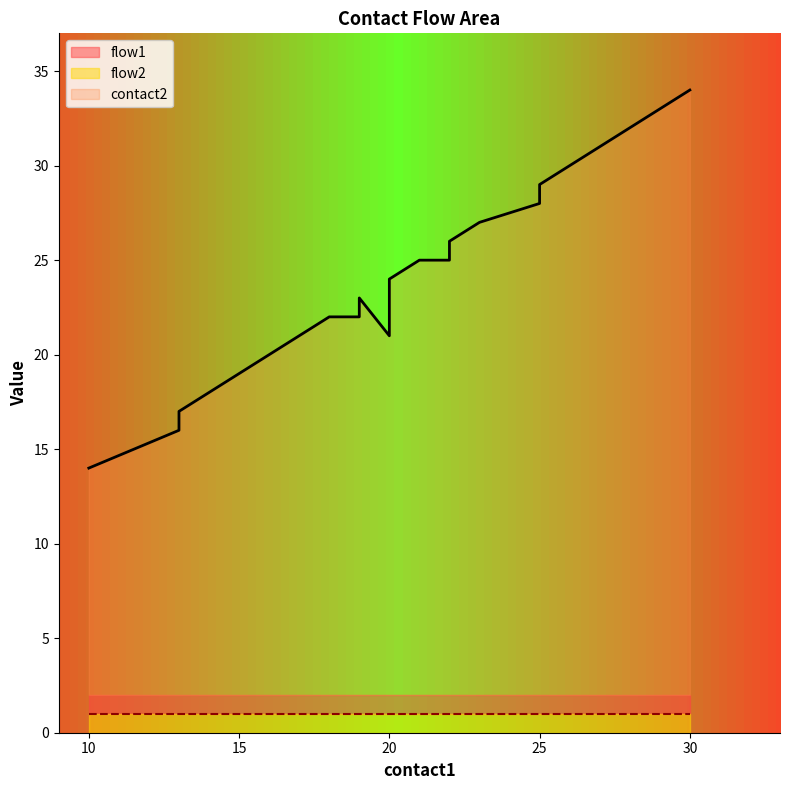

Where is the first local maximum for contact2?

19